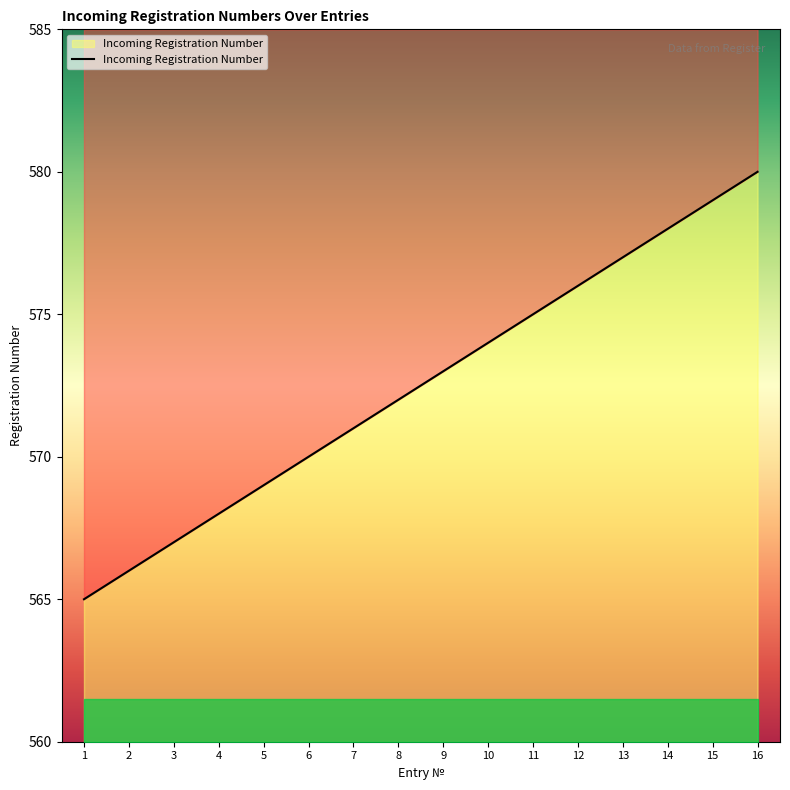

The chart shows a value of 570 at 6. True or false?

True